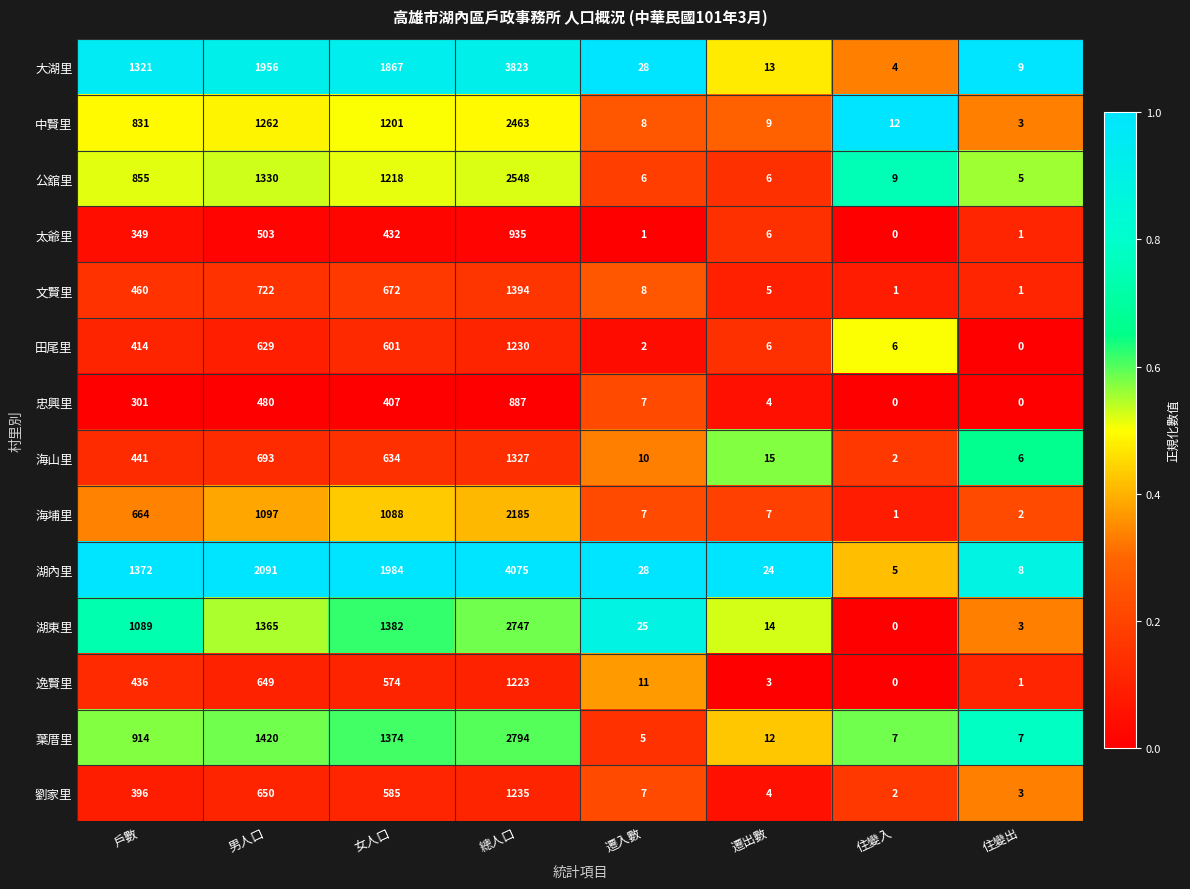

What is the total value across all series at 住變入?

49